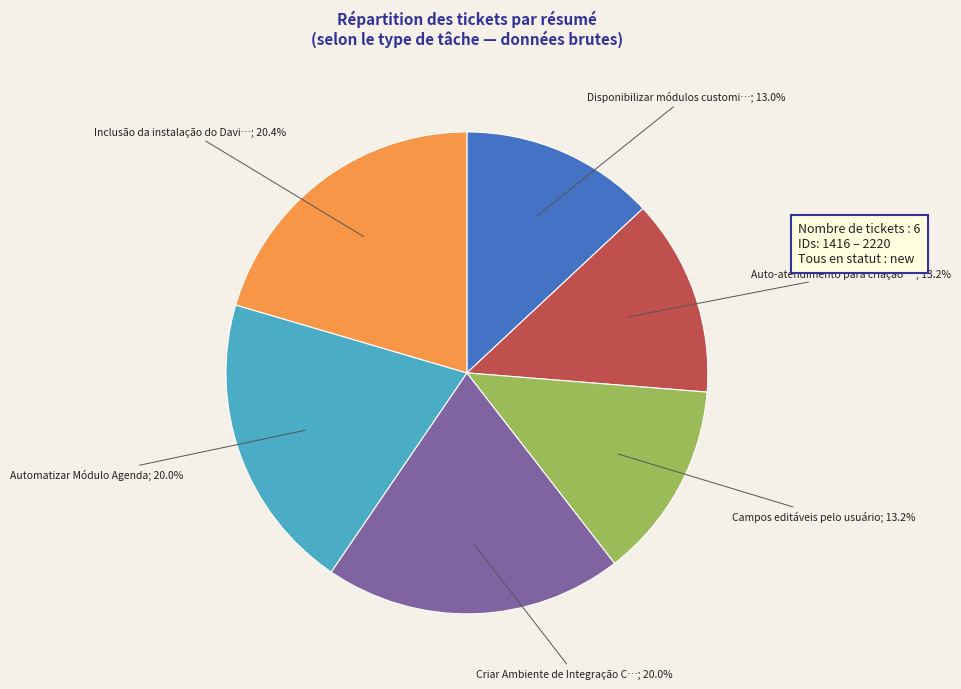

Does any single category account for the majority?

No